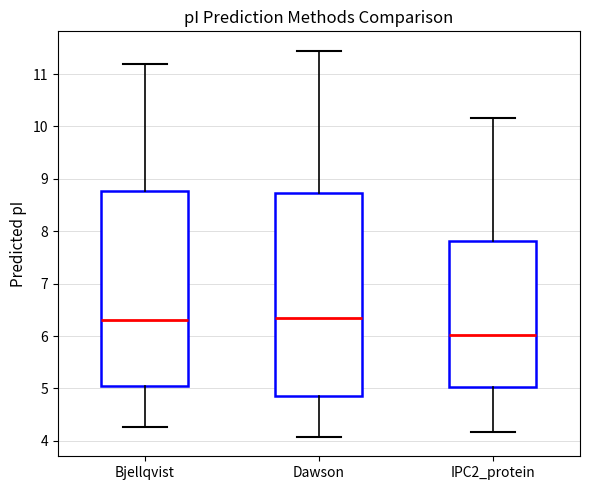

Reading left to right, read every box against the y-axis: the position of its median line, the range the box covers, and the ends of its whiskers. The values are not printed on the chart, so give them approximately, as read against the axis.

Bjellqvist: median 6.3, box 5.0 to 8.8, whiskers 4.3 to 11.2
Dawson: median 6.3, box 4.9 to 8.7, whiskers 4.1 to 11.4
IPC2_protein: median 6.0, box 5.0 to 7.8, whiskers 4.2 to 10.2